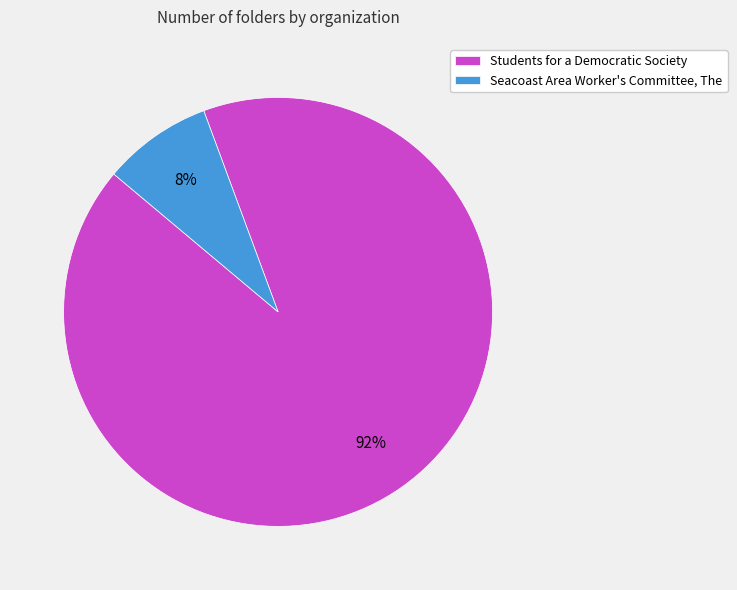

To the nearest percent, what is the average slice percentage?

50%